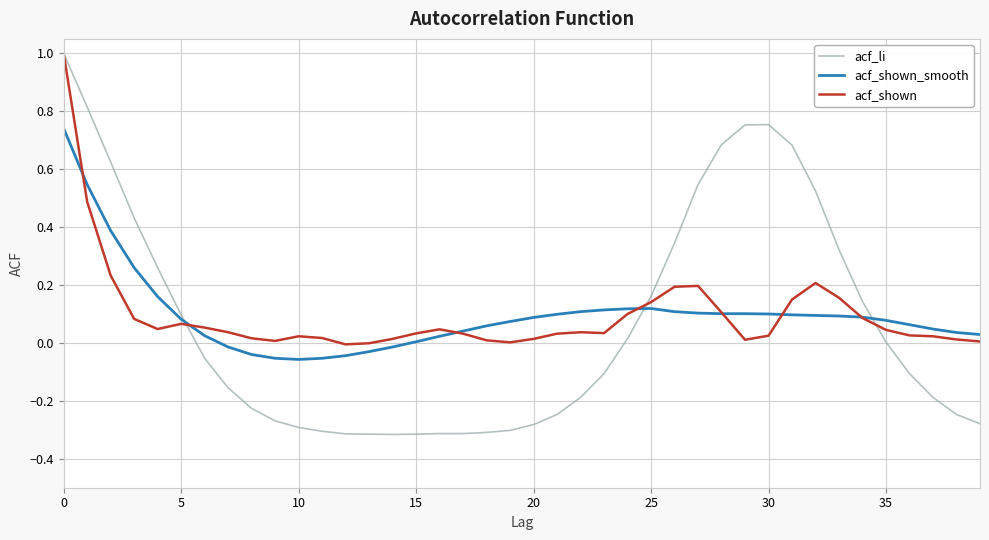

What is the maximum value shown in the chart?

1.0